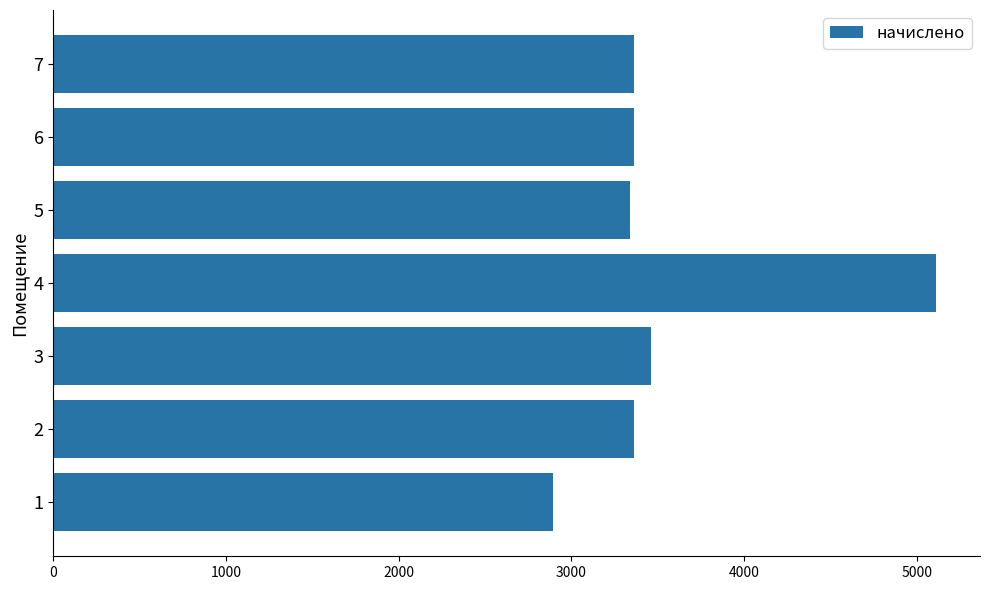

What value does the data have at 6?

3361.2